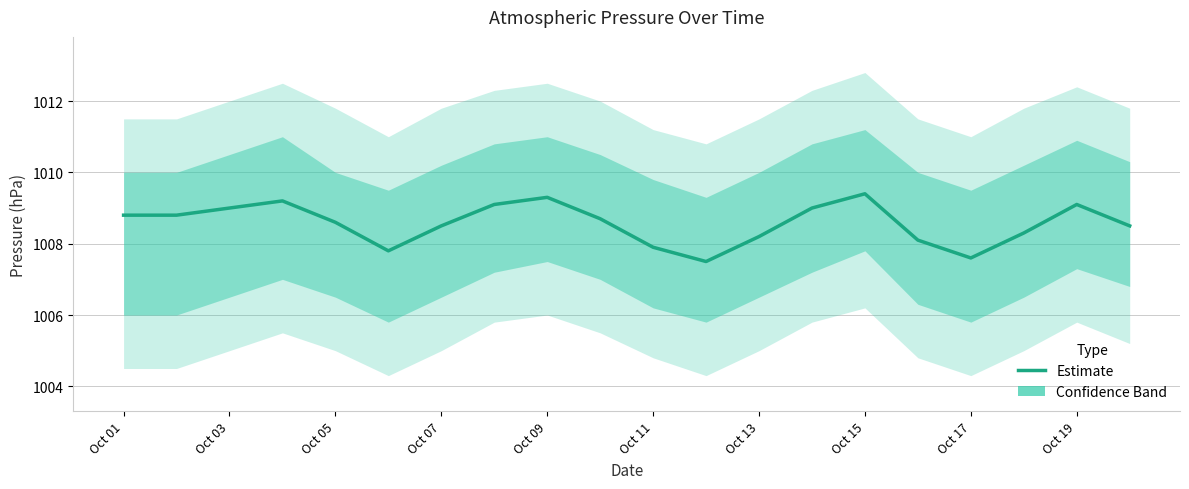

True or false: the data shows 499.3 at Oct 07.

False